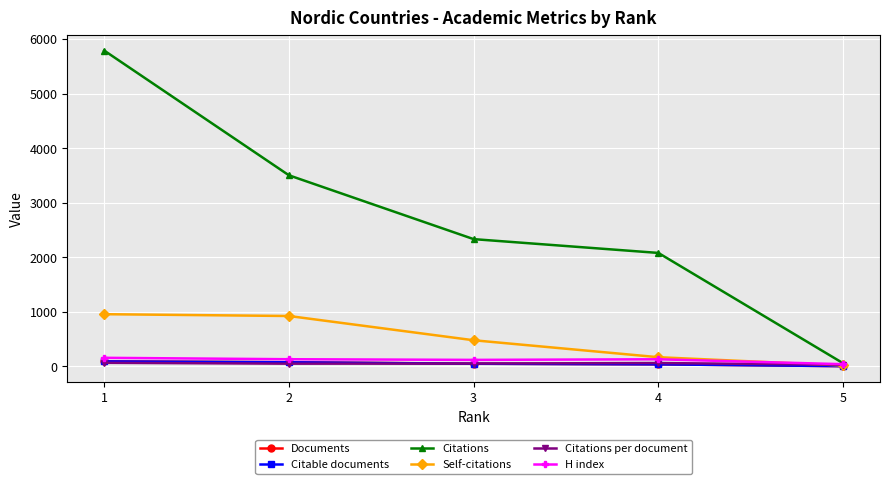

True or false: Citations and Documents intersect in this chart.

False